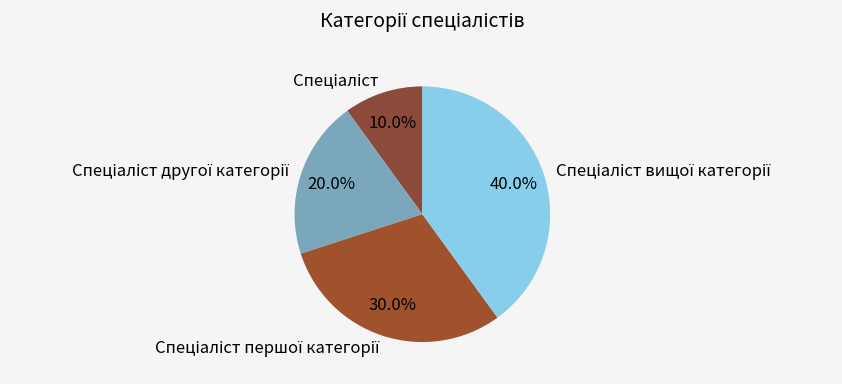

Does any single category account for the majority?

No